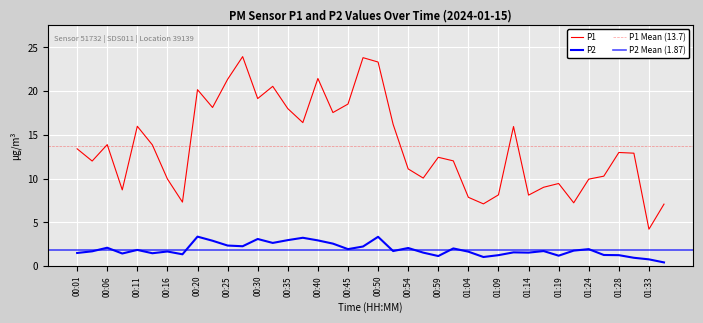

True or false: P2 and P1 cross at least once.

False